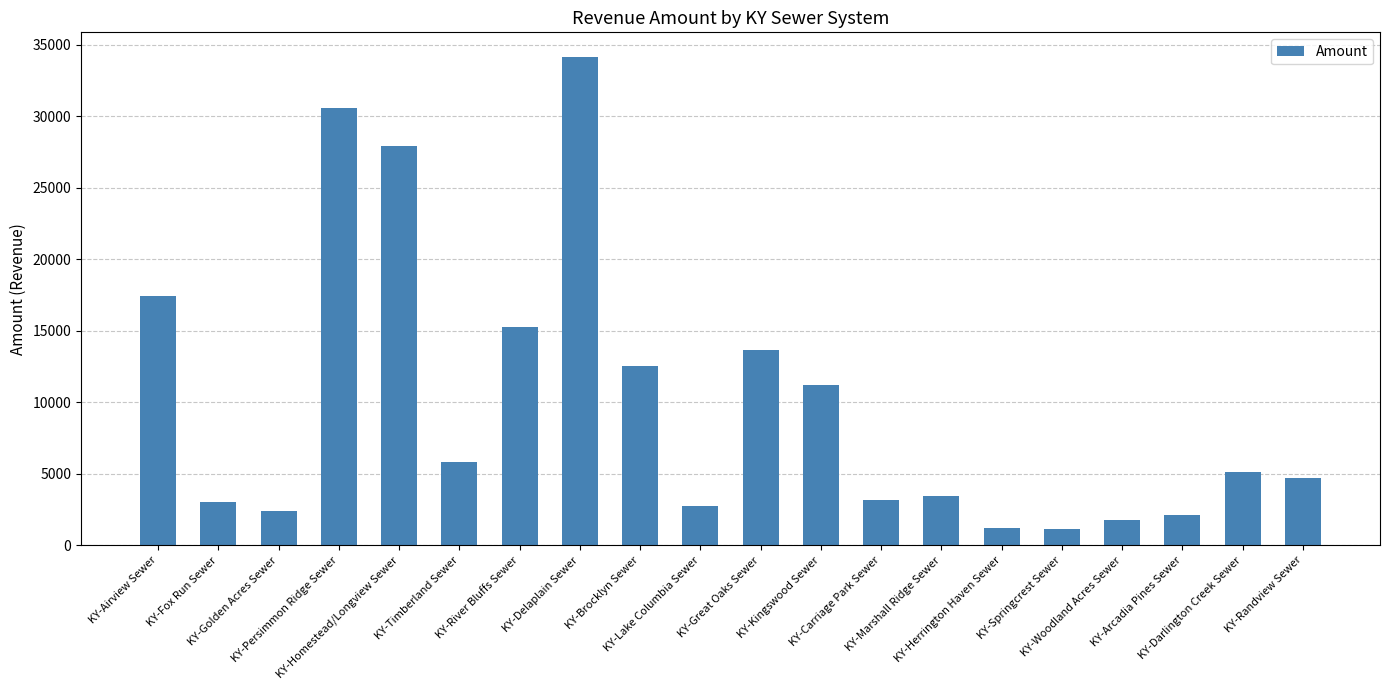

Between KY-Darlington Creek Sewer and KY-Kingswood Sewer, which is larger?

KY-Kingswood Sewer